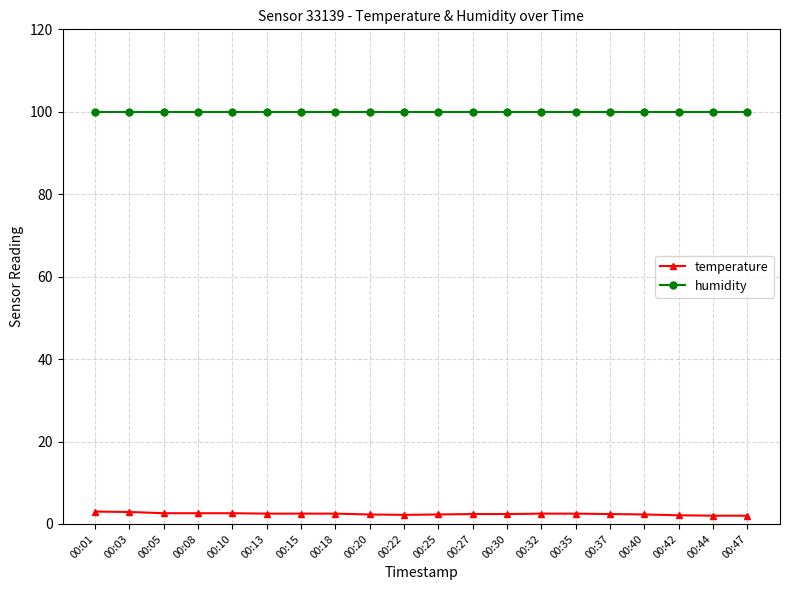

The value of temperature at 00:10 is 2.6. True or false?

True